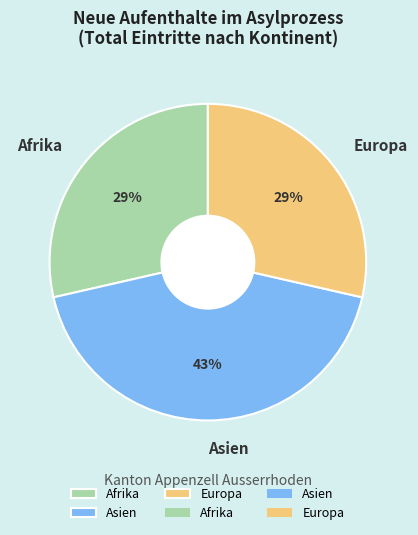

Does Asien represent more than half of the total?

No